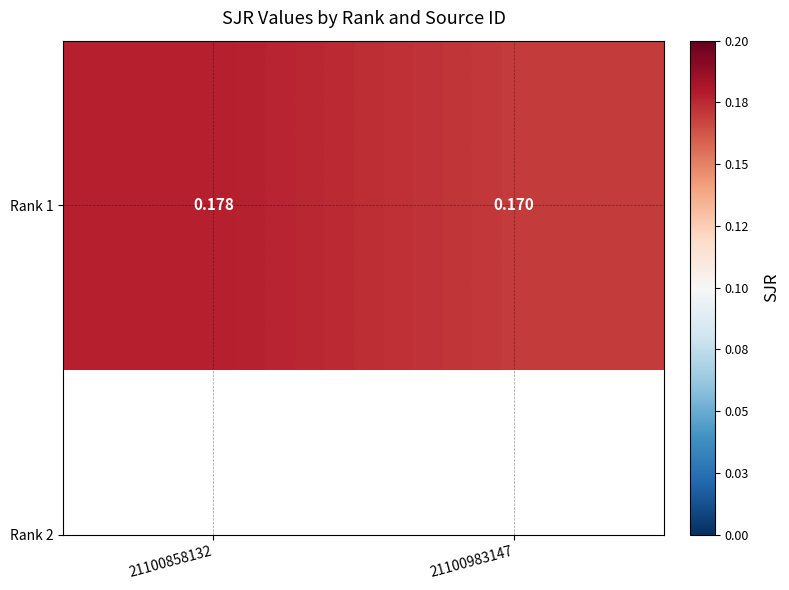

What is the approximate value at 21100983147?

0.2